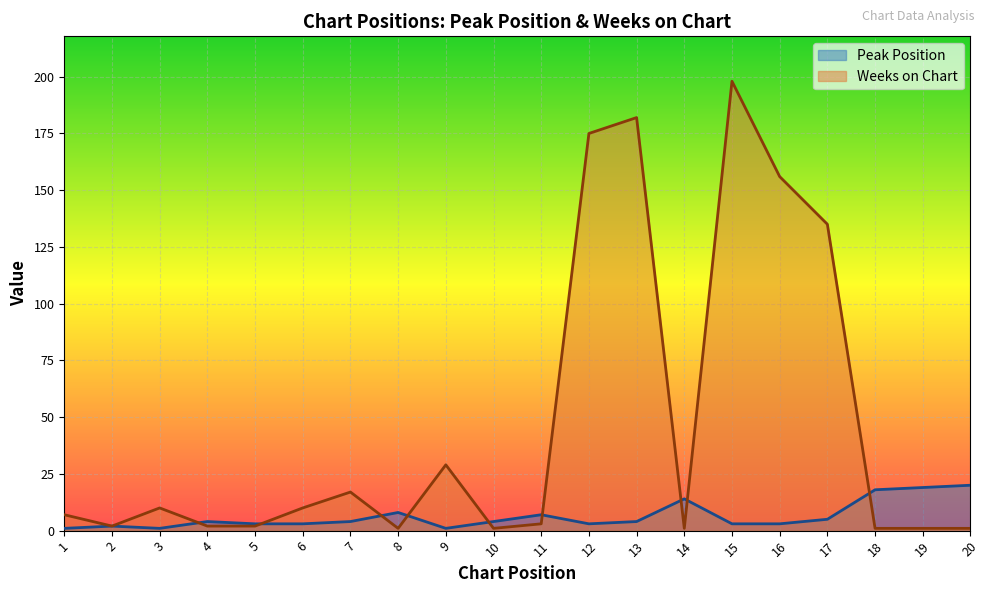

What is the value of the Peak Position point at the 16th from the left?

3